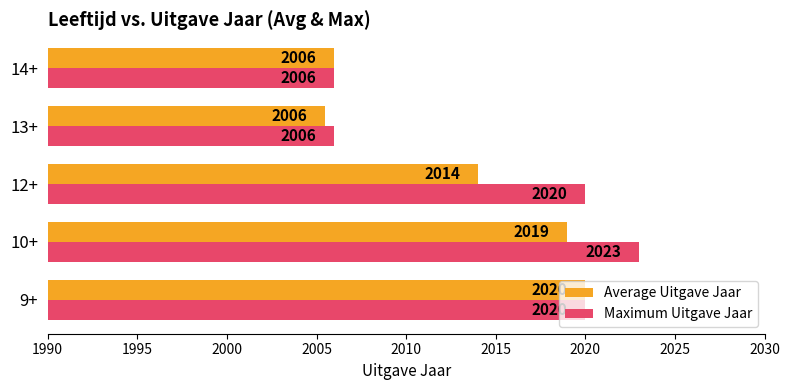

How many values in the Maximum Uitgave Jaar series are below 2020?

2